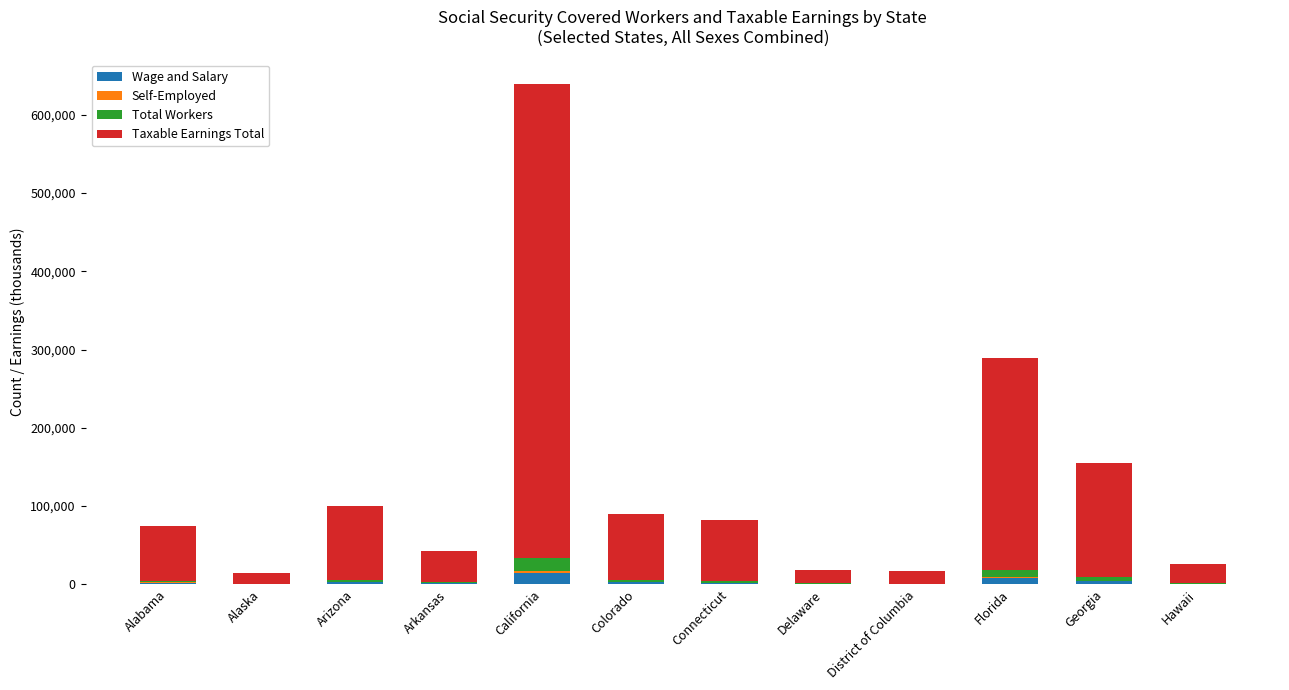

How many values in the Wage and Salary series exceed 2136?

6